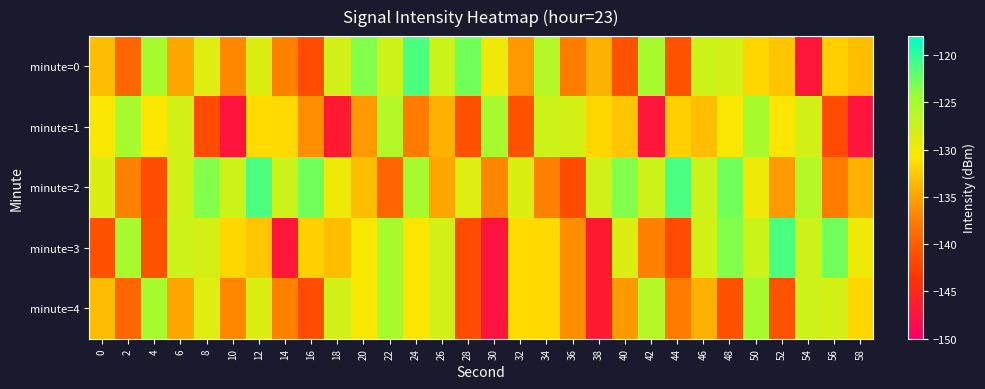

Between 28 and 58, which series saw the biggest shift?

minute=3